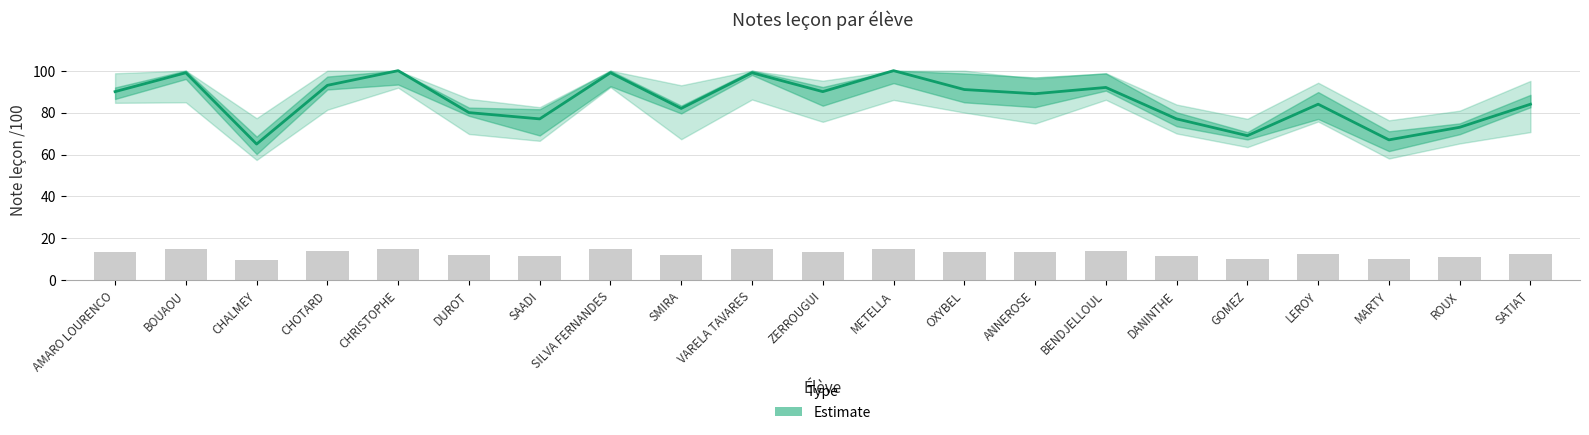

Rank the categories by value from highest to lowest.

CHRISTOPHE, METELLA, BOUAOU, SILVA FERNANDES, VARELA TAVARES, CHOTARD, BENDJELLOUL, OXYBEL, AMARO LOURENCO, ZERROUGUI, ANNEROSE, LEROY, SATIAT, SMIRA, DUROT, SAADI, DANINTHE, ROUX, GOMEZ, MARTY, CHALMEY